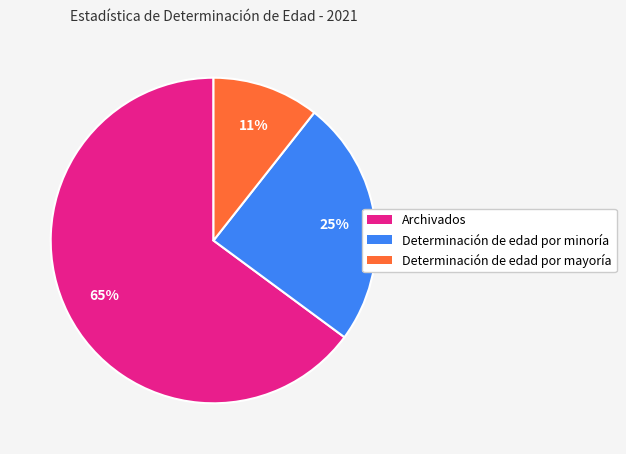

Is there a majority slice in this chart?

Yes